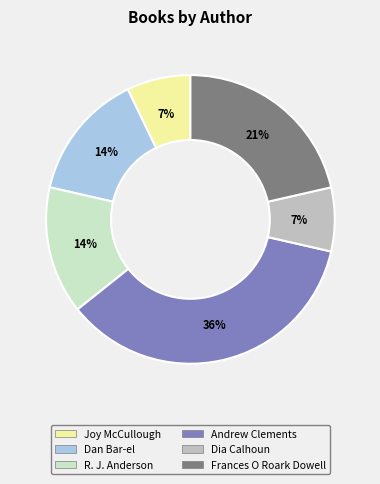

Which slice is the largest?

Andrew Clements